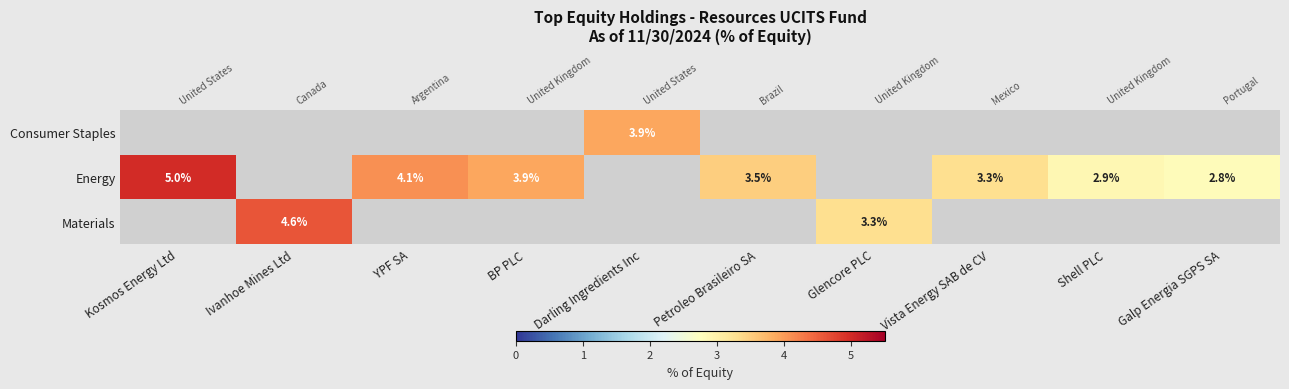

At which category is the sum across all series the highest?

Kosmos Energy Ltd